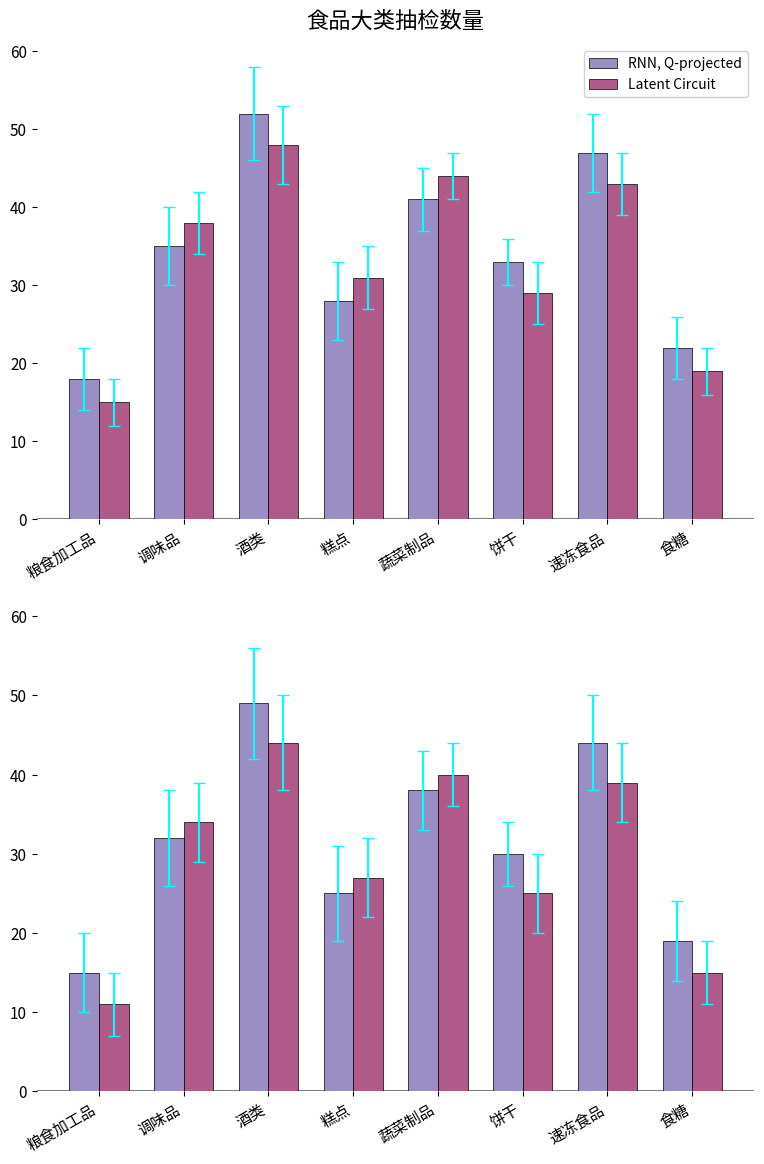

What is the difference between the RNN, Q-projected values at 酒类 and 粮食加工品?

34